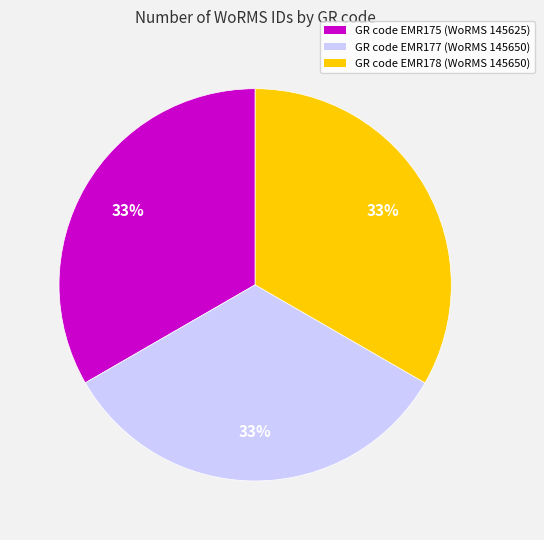

What is the ratio of the value at GR code EMR177 (WoRMS 145650) to the value at GR code EMR175 (WoRMS 145625)?

1.0